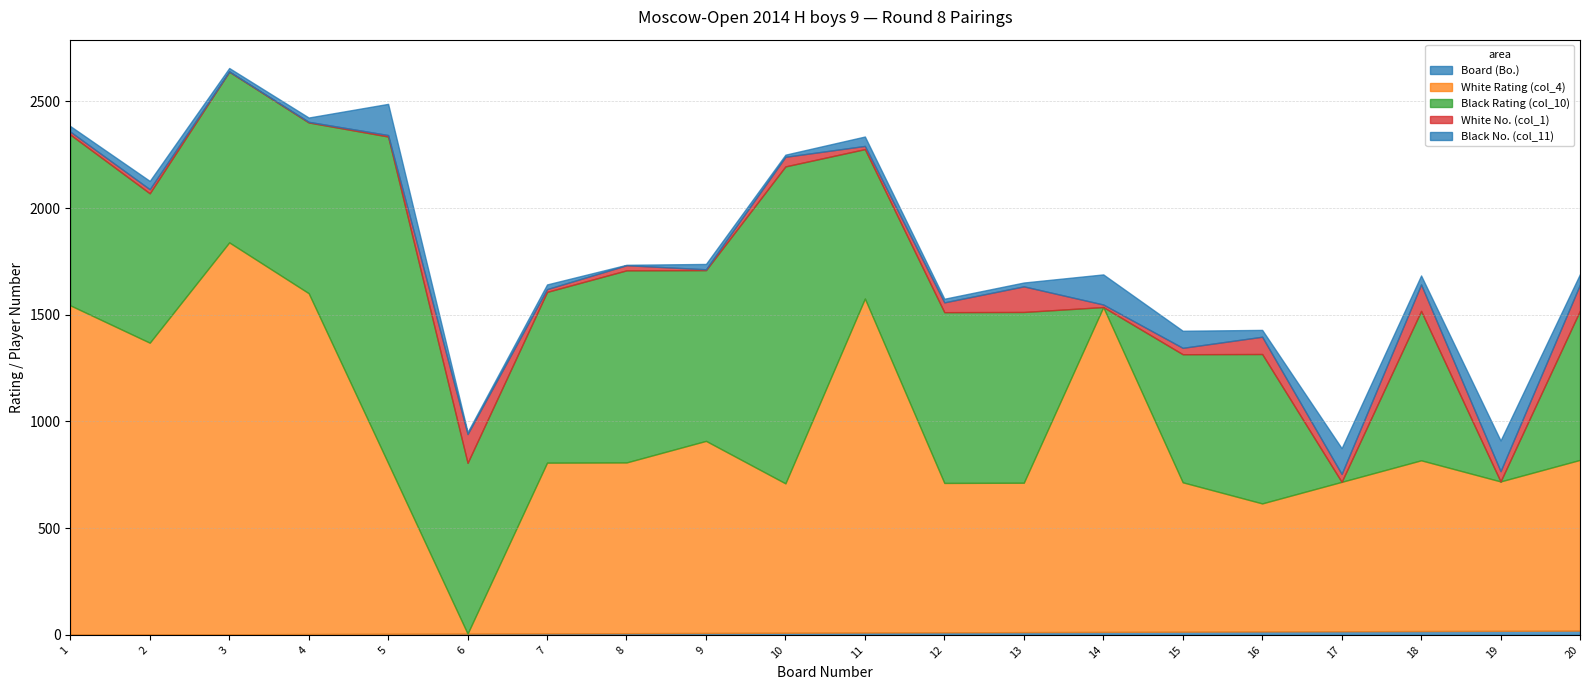

Read the Board (Bo.) value at 13.

13